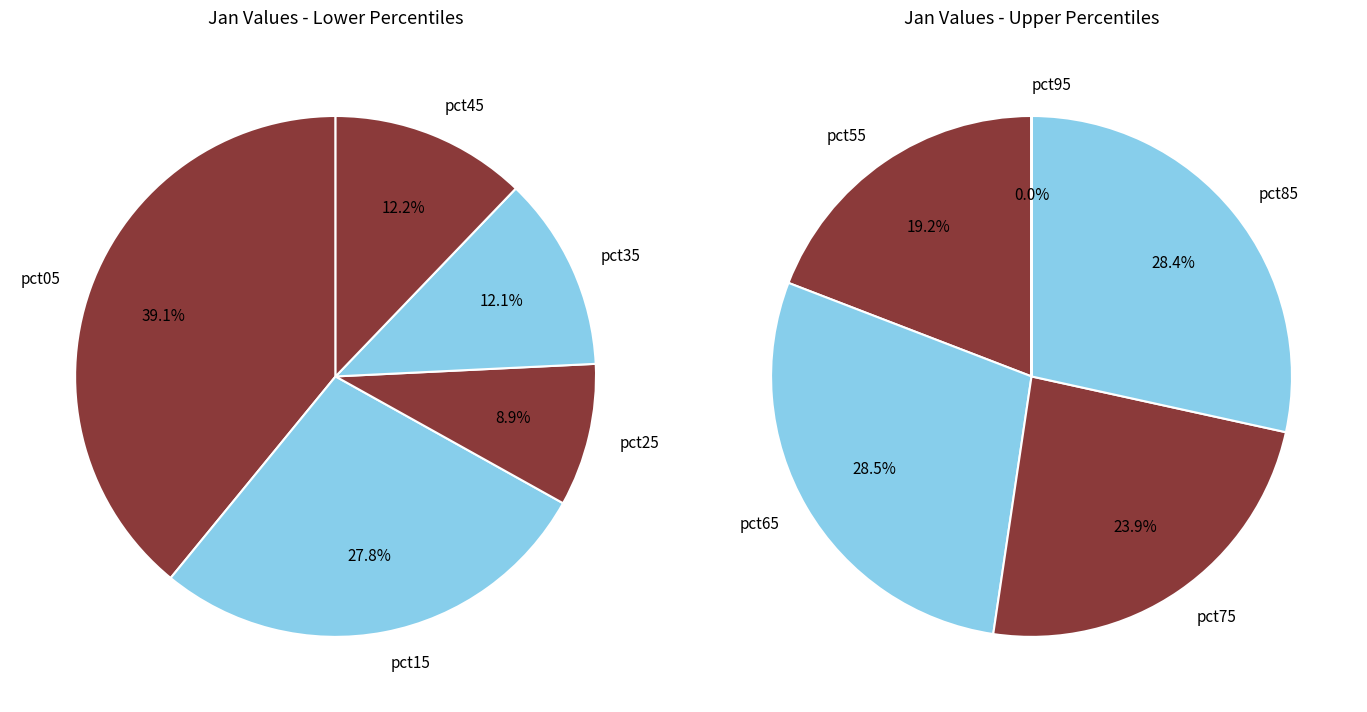

How many slices are in this pie chart?

10